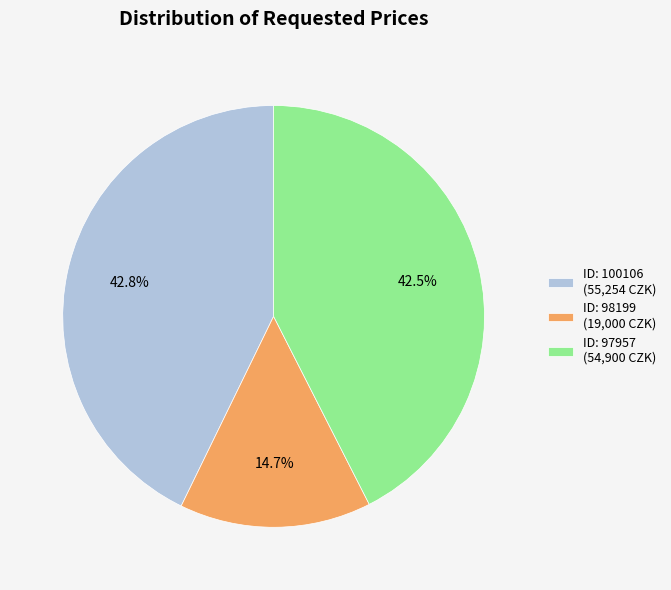

How many segments does this pie chart have?

3